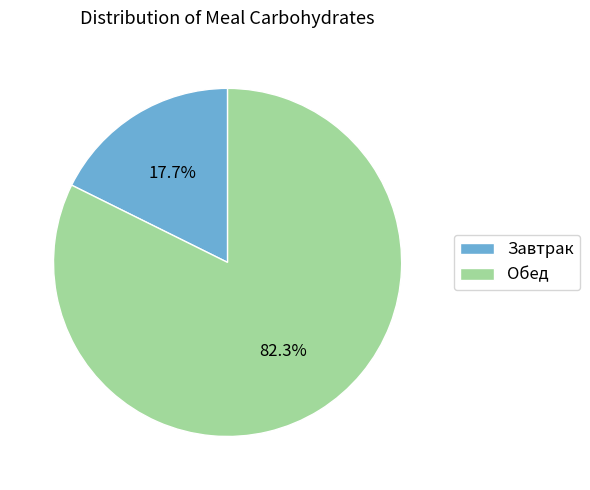

Which slice represents more than half of the pie?

Обед